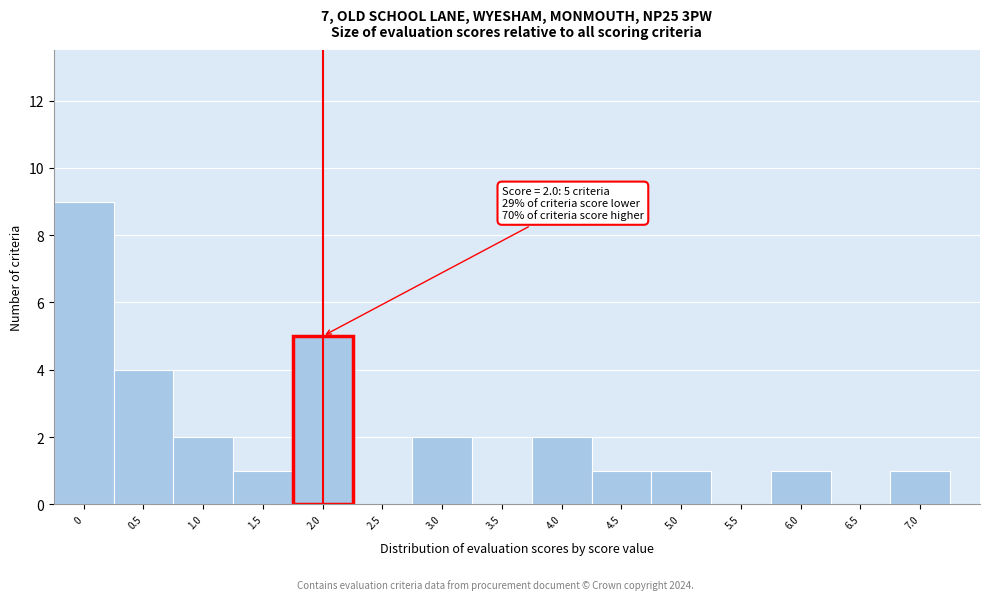

Which range on the x-axis has the tallest bar?

-0.25 to 0.25